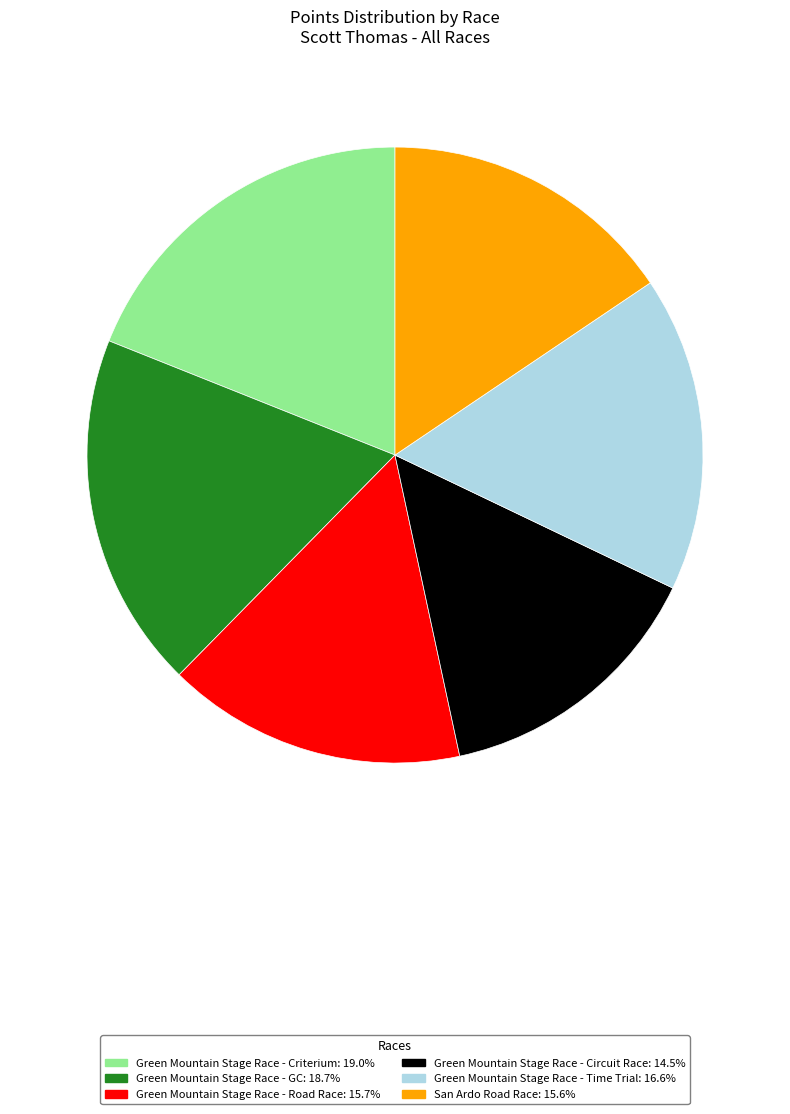

Does Green Mountain Stage Race - Time Trial account for over 50% of the chart?

No